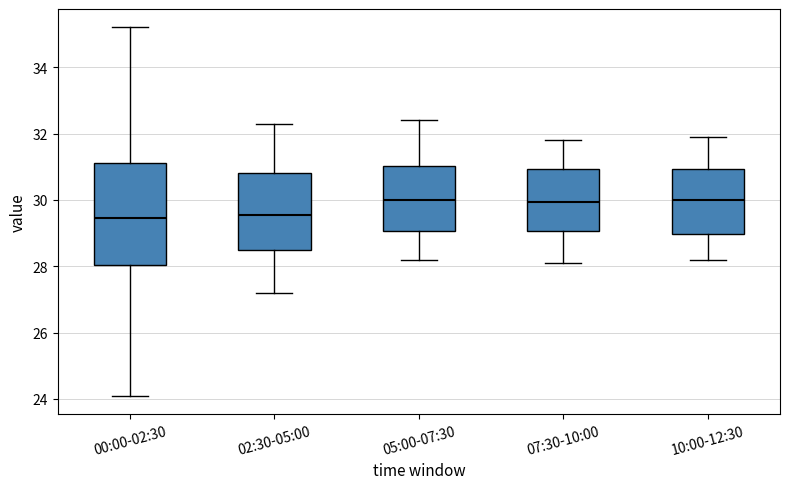

Reading left to right, read every box against the y-axis: the position of its median line, the range the box covers, and the ends of its whiskers. The values are not printed on the chart, so give them approximately, as read against the axis.

00:00-02:30: median 29.4, box 28.0 to 31.2, whiskers 24.2 to 35.2
02:30-05:00: median 29.6, box 28.4 to 30.8, whiskers 27.2 to 32.4
05:00-07:30: median 30.0, box 29.0 to 31.0, whiskers 28.2 to 32.4
07:30-10:00: median 30.0, box 29.0 to 31.0, whiskers 28.2 to 31.8
10:00-12:30: median 30.0, box 29.0 to 31.0, whiskers 28.2 to 32.0